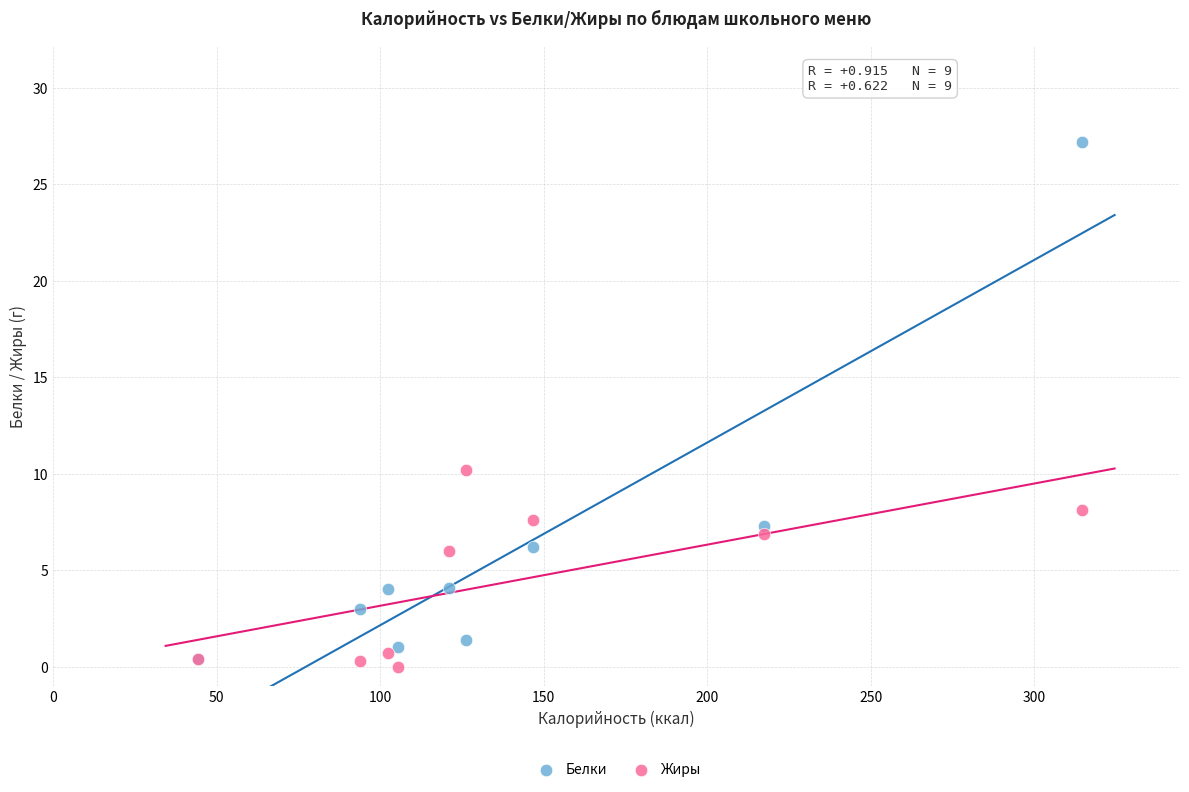

What are all the series names shown in the legend?

Белки, Жиры